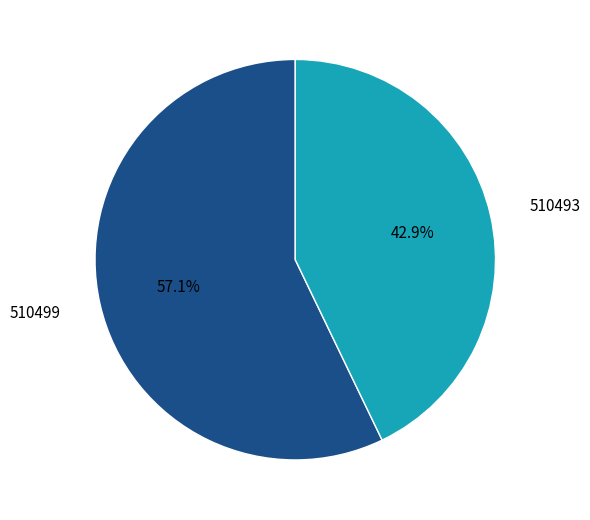

To the nearest percent, what percentage of the pie is 510499?

57%